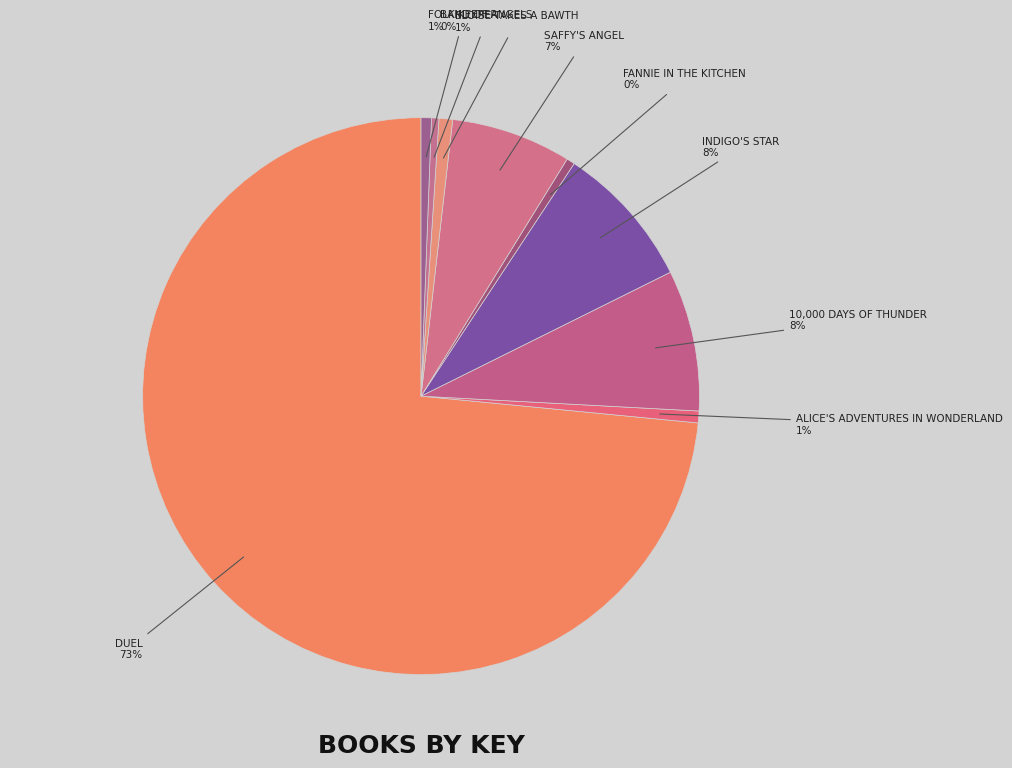

Does any single category account for the majority?

Yes